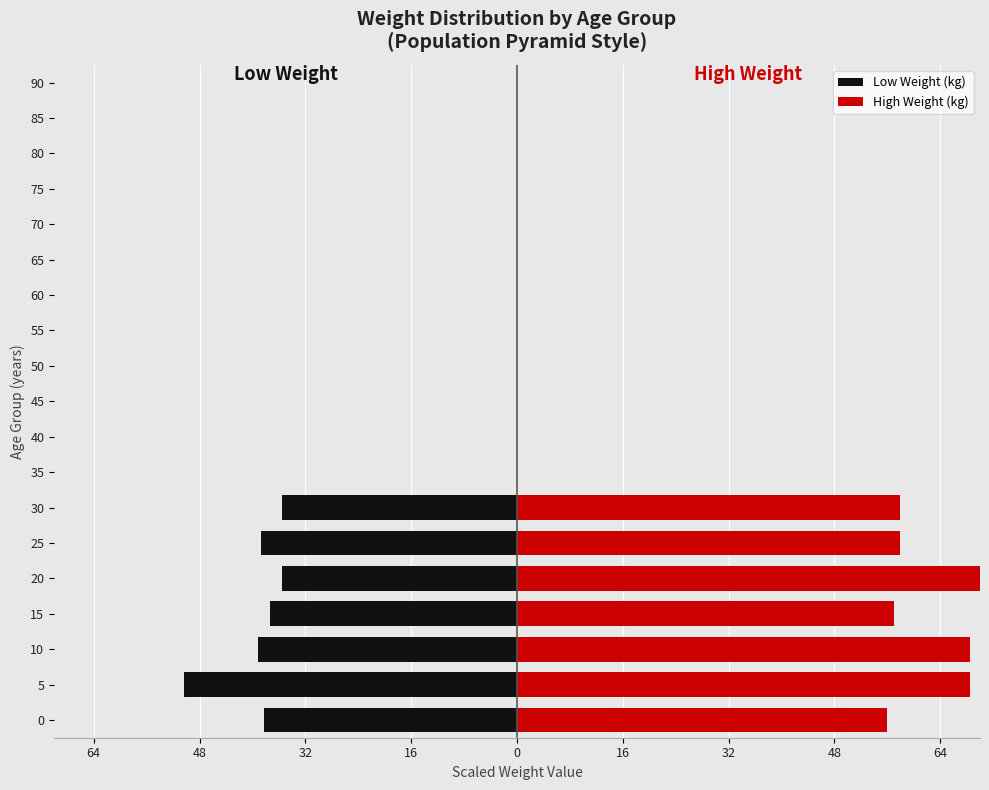

What is the label of the 4th bar from the right?

15